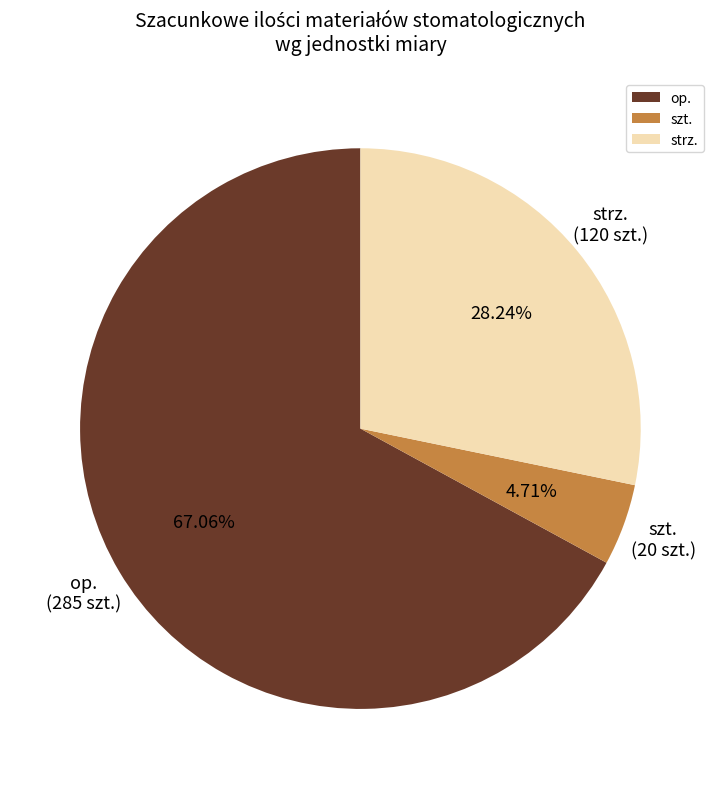

Approximately how many times larger is the value at strz. compared to szt.?

6.0